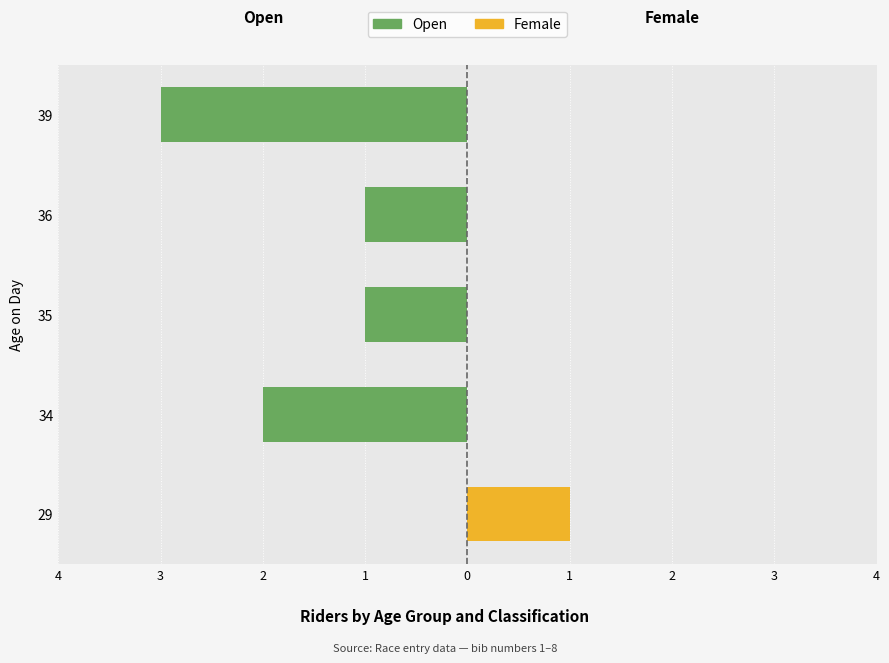

Reading left to right, list all the values displayed in this chart.

Open: 0	-2	-1	-1	-3
Female: 1	0	0	0	0